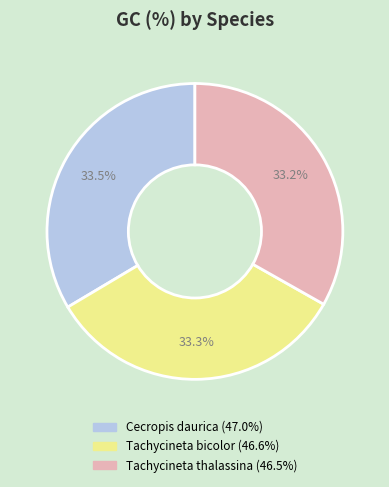

What is the ratio of the value at Tachycineta thalassina to the value at Cecropis daurica?

1.0